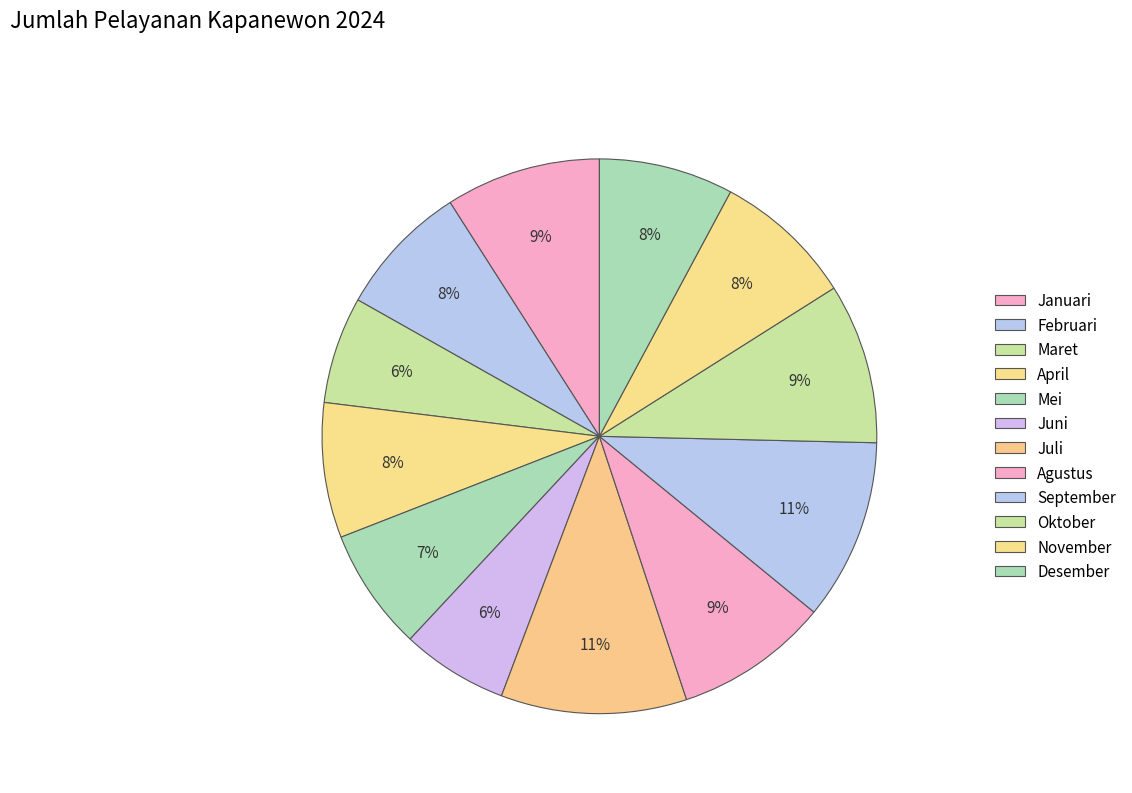

Rank the categories by value from highest to lowest.

Juli, September, Oktober, Januari, Agustus, November, April, Desember, Februari, Mei, Maret, Juni